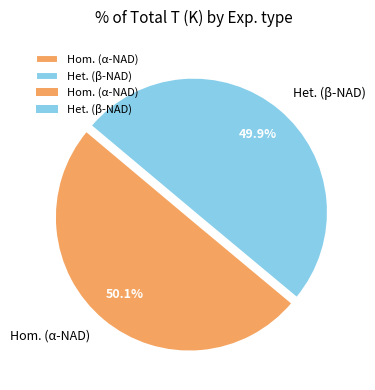

Is there any slice that represents more than half of the pie?

Yes